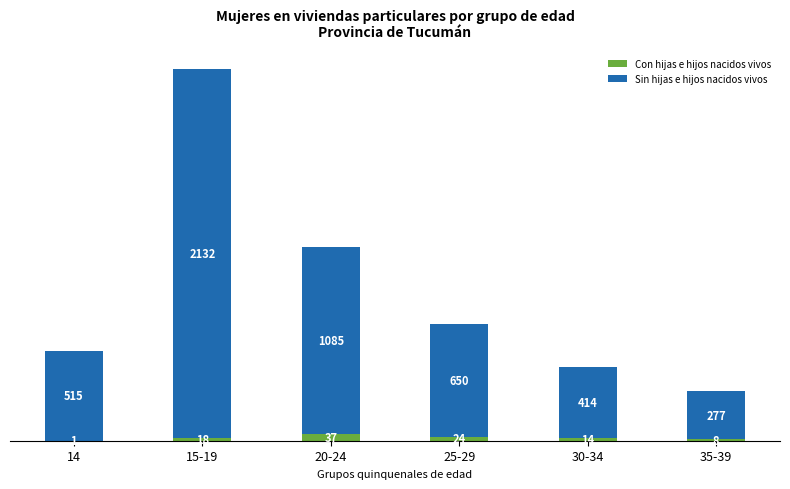

At which category is the sum across all series the highest?

15-19